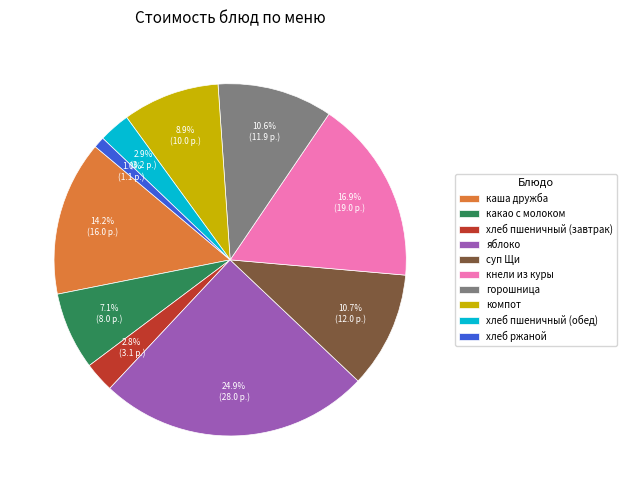

Is какао с молоком the majority of the pie?

No